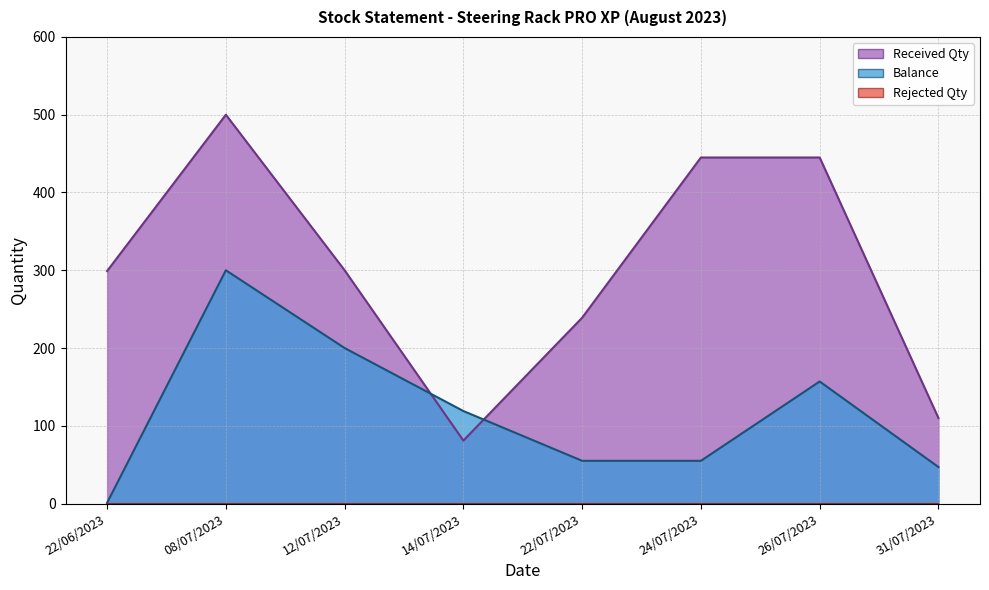

What position from the left is 14/07/2023?

4